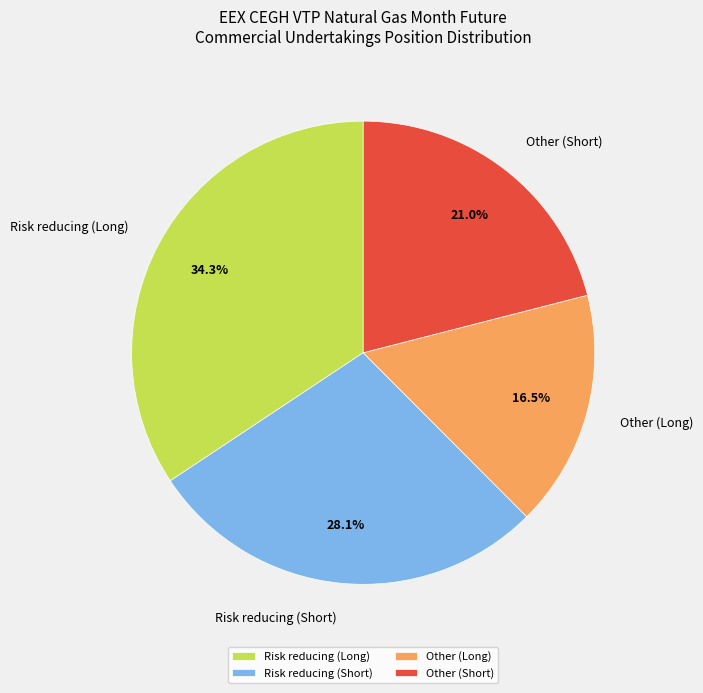

Count the number of slices in the pie.

4